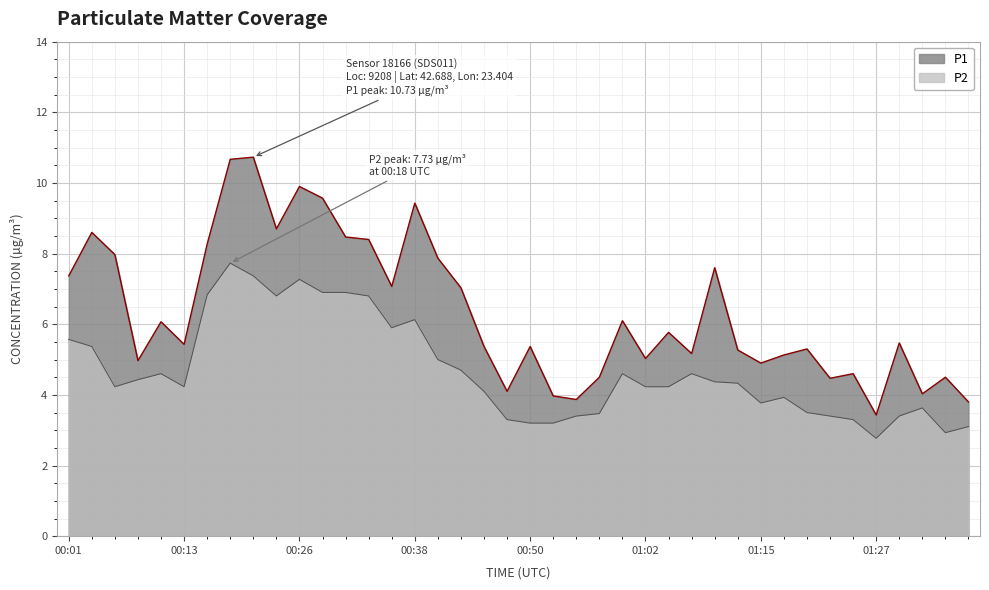

True or false: P1 and P2 cross at least once.

False